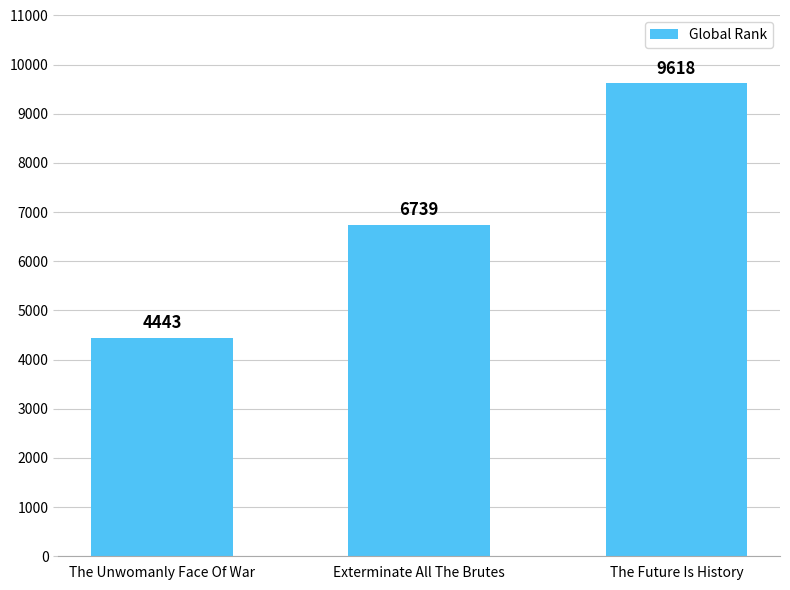

How many series are shown in this chart?

1